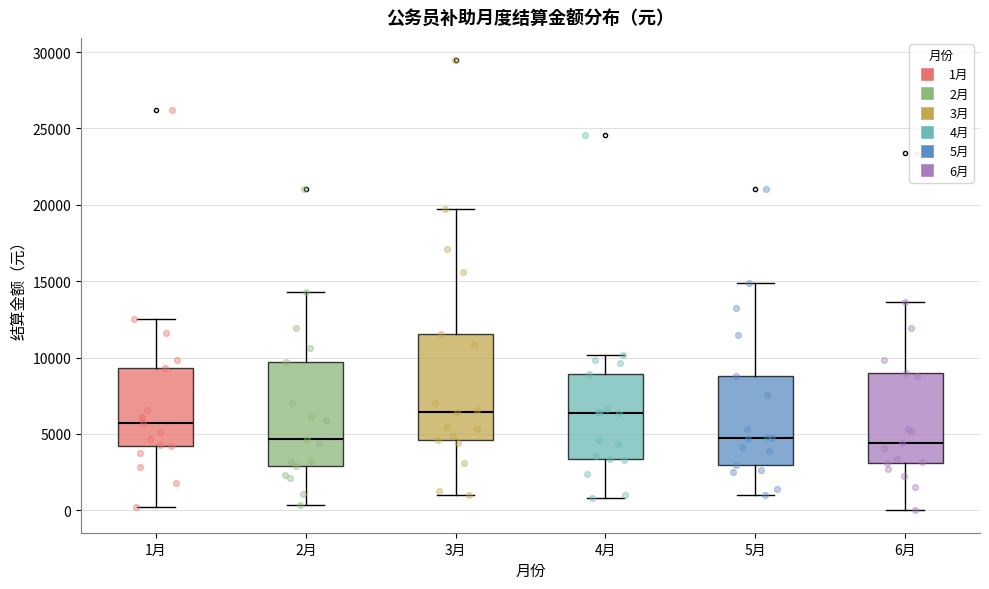

Reading left to right, read every box against the y-axis: the position of its median line, the range the box covers, and the ends of its whiskers. The values are not printed on the chart, so give them approximately, as read against the axis.

1月: median 5500, box 4000 to 9500, whiskers 0 to 12500
2月: median 4500, box 3000 to 9500, whiskers 500 to 14500
3月: median 6500, box 4500 to 11500, whiskers 1000 to 19500
4月: median 6500, box 3500 to 9000, whiskers 1000 to 10000
5月: median 4500, box 3000 to 9000, whiskers 1000 to 15000
6月: median 4500, box 3000 to 9000, whiskers 0 to 13500